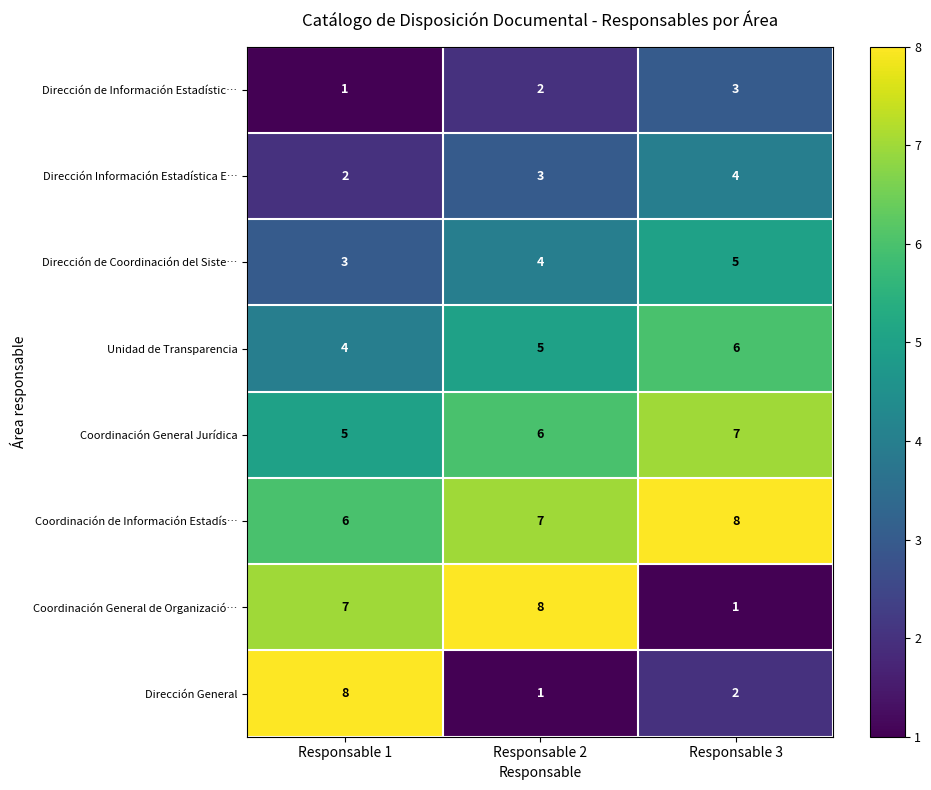

List the labels in order of Dirección Información Estadística E… value, smallest first.

Responsable 1, Responsable 2, Responsable 3